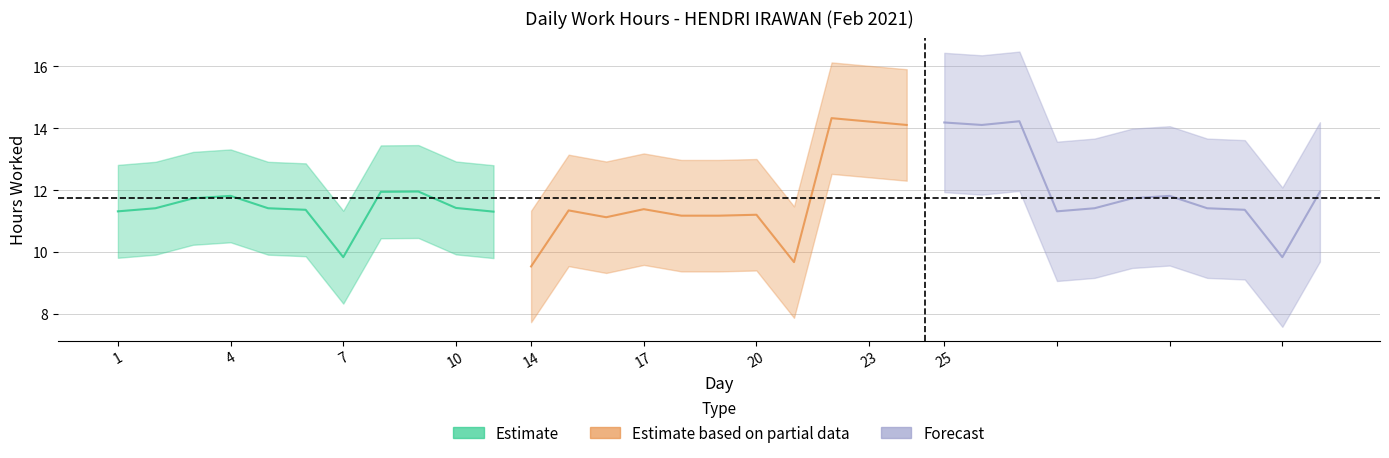

Does the chart have visible grid lines?

Yes